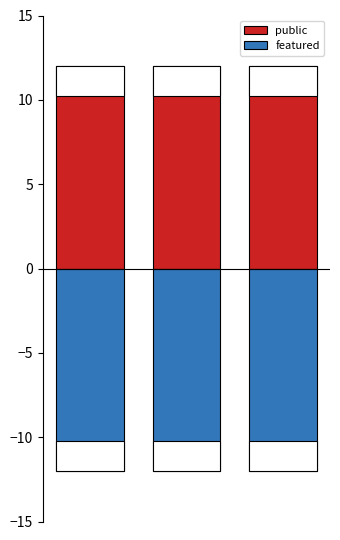

At how many categories does at least one series exceed -8?

3